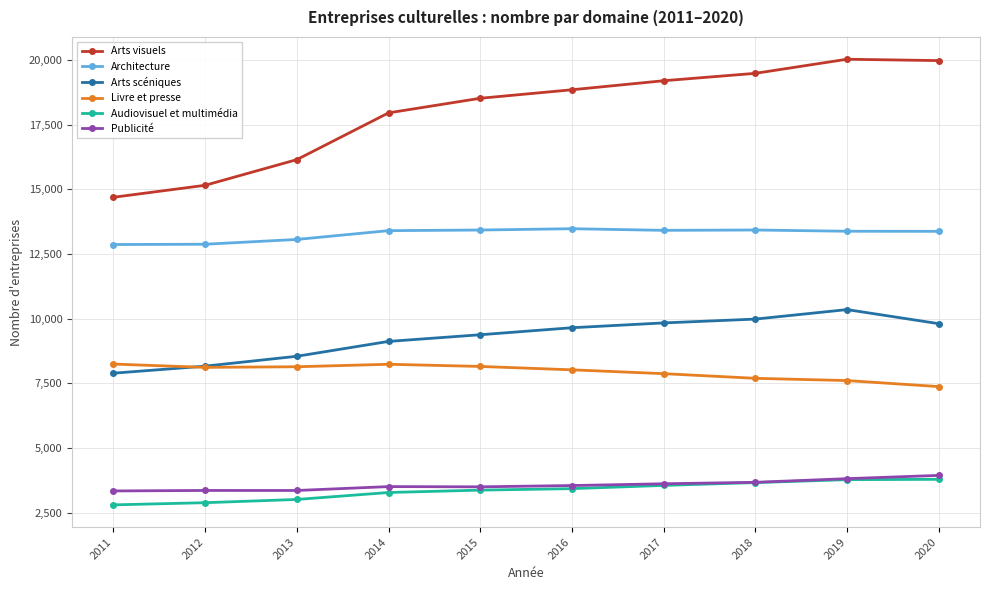

True or false: Arts scéniques has more than 0 points higher than both neighbors.

True